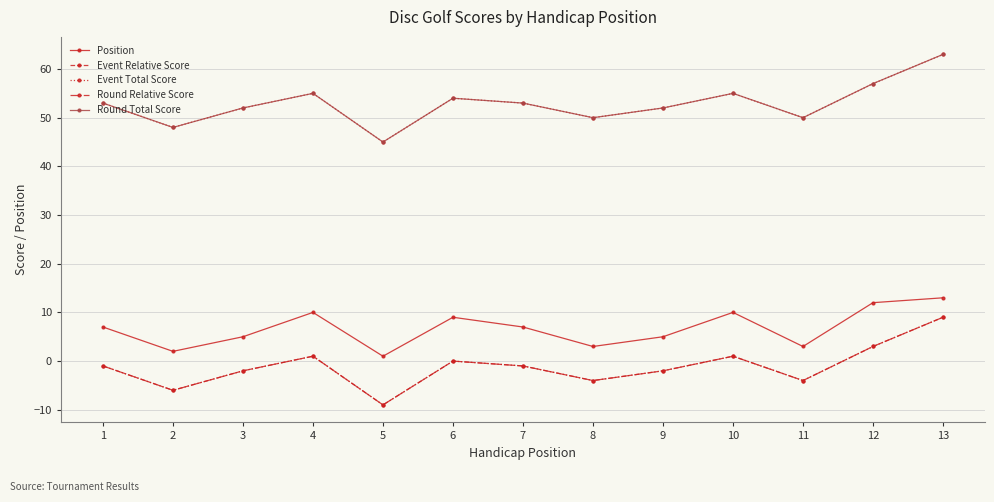

List the labels in order of Position value, largest first.

13, 12, 4, 10, 6, 1, 7, 3, 9, 8, 11, 2, 5